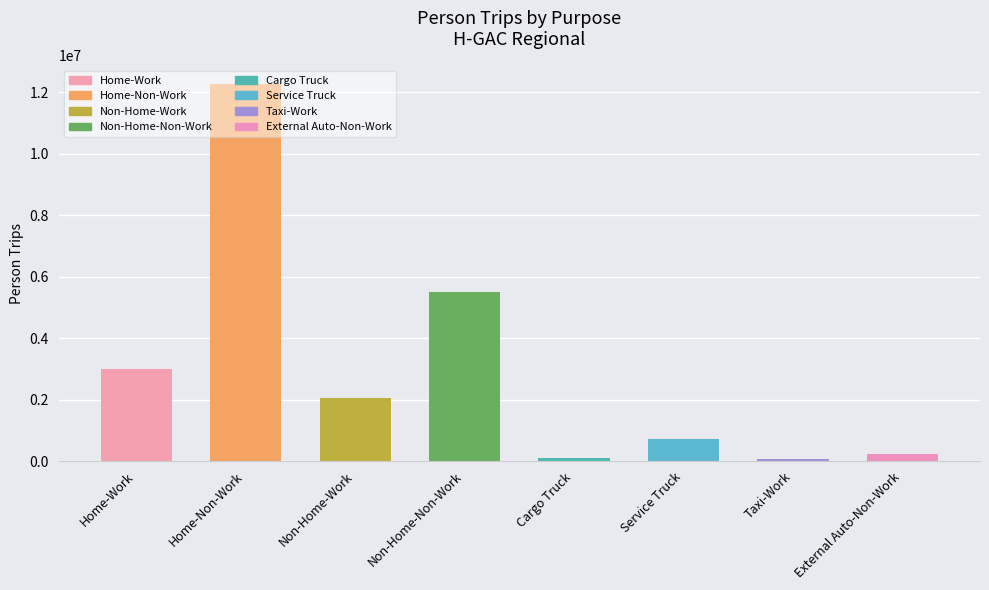

What is the minimum value shown in the chart?

61845